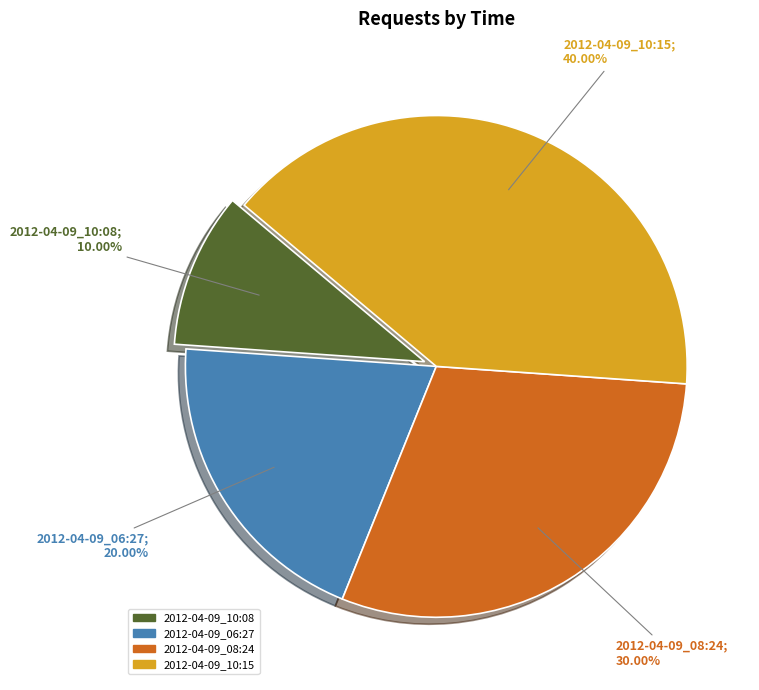

Which slice is the smallest?

2012-04-09_10:08